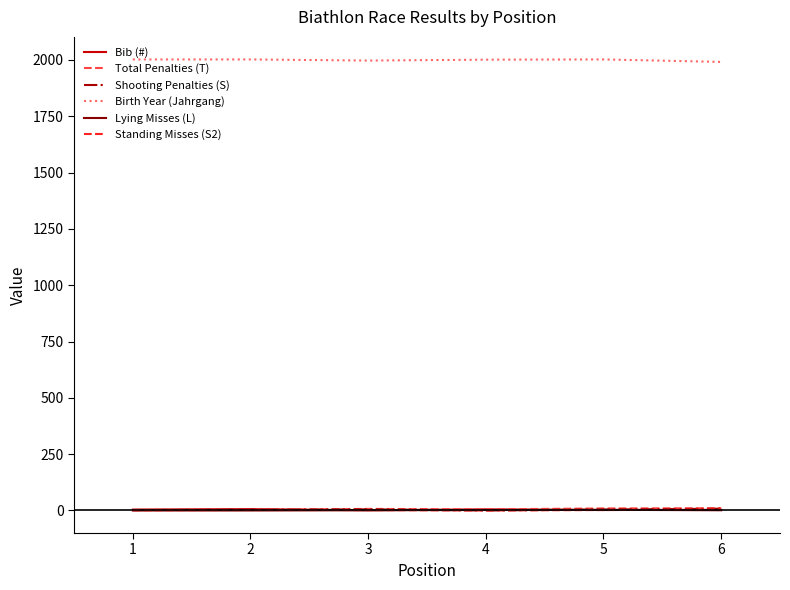

Which series ends up on top after the final intersection of Bib (#) and Shooting Penalties (S)?

Shooting Penalties (S)